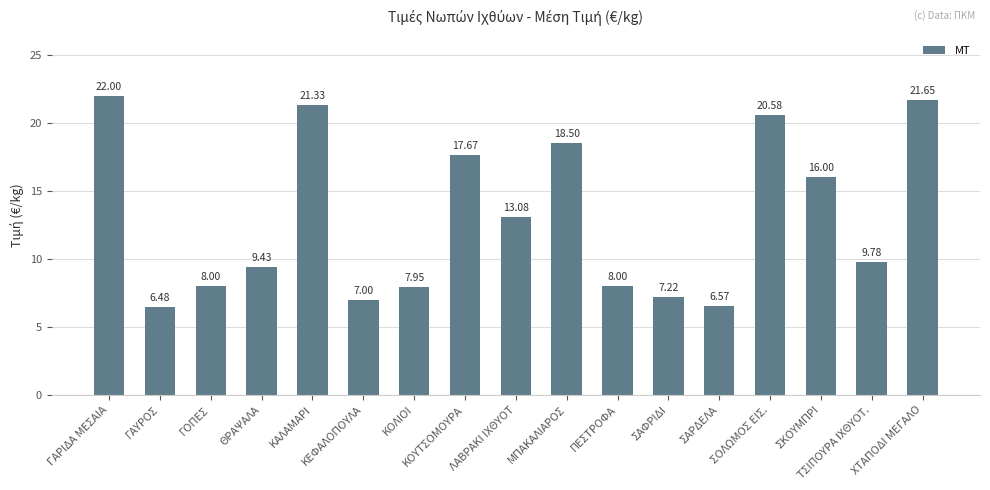

Between ΚΟΛΙΟΙ and ΤΣΙΠΟΥΡΑ ΙΧΘΥΟΤ., which is larger?

ΤΣΙΠΟΥΡΑ ΙΧΘΥΟΤ.